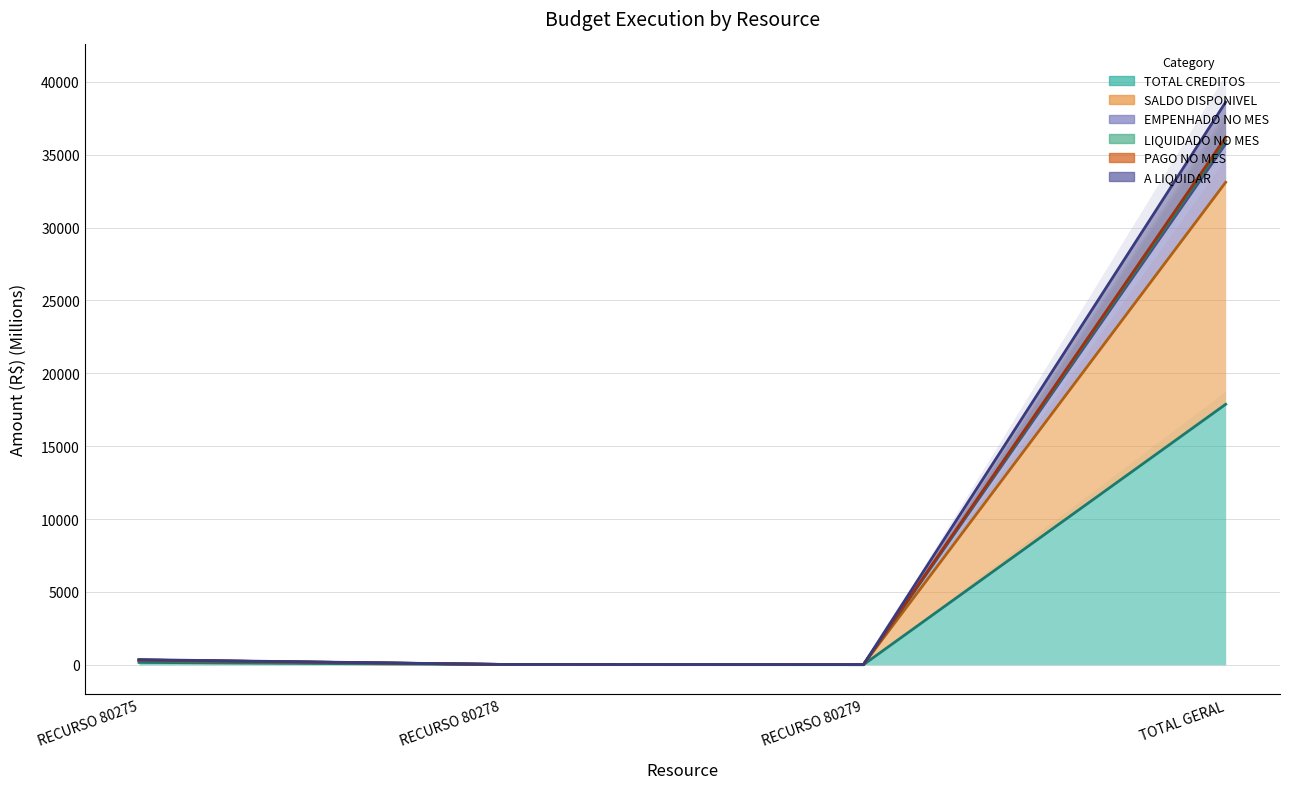

True or false: A LIQUIDAR and SALDO DISPONIVEL intersect in this chart.

False